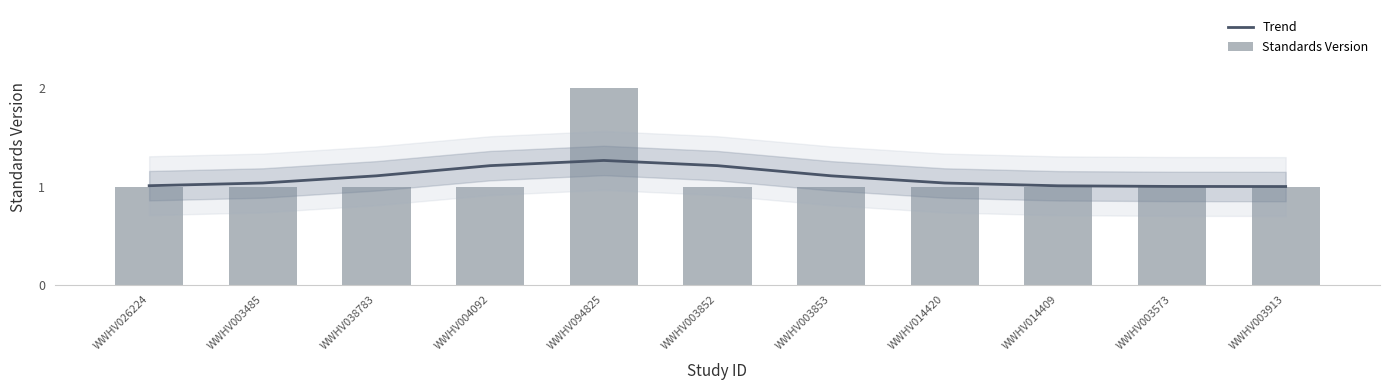

Rank the series by their maximum value, from lowest to highest.

Trend, Standards Version